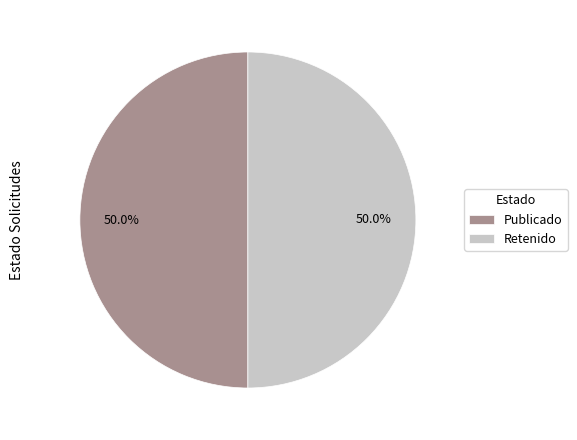

To the nearest percent, what is the average slice percentage?

50%